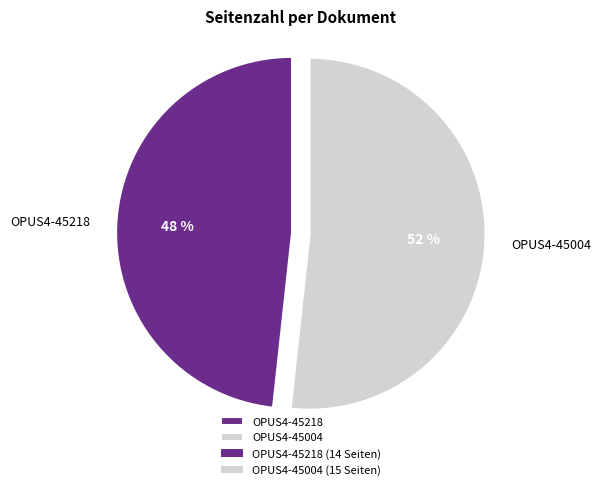

Is there a majority slice in this chart?

Yes